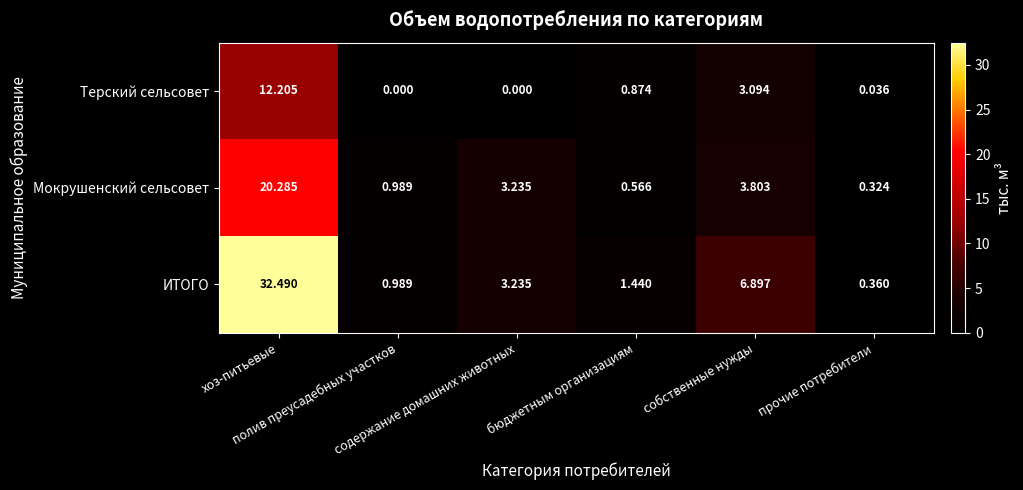

List the series in order of their peak value, highest first.

ИТОГО, Мокрушенский сельсовет, Терский сельсовет